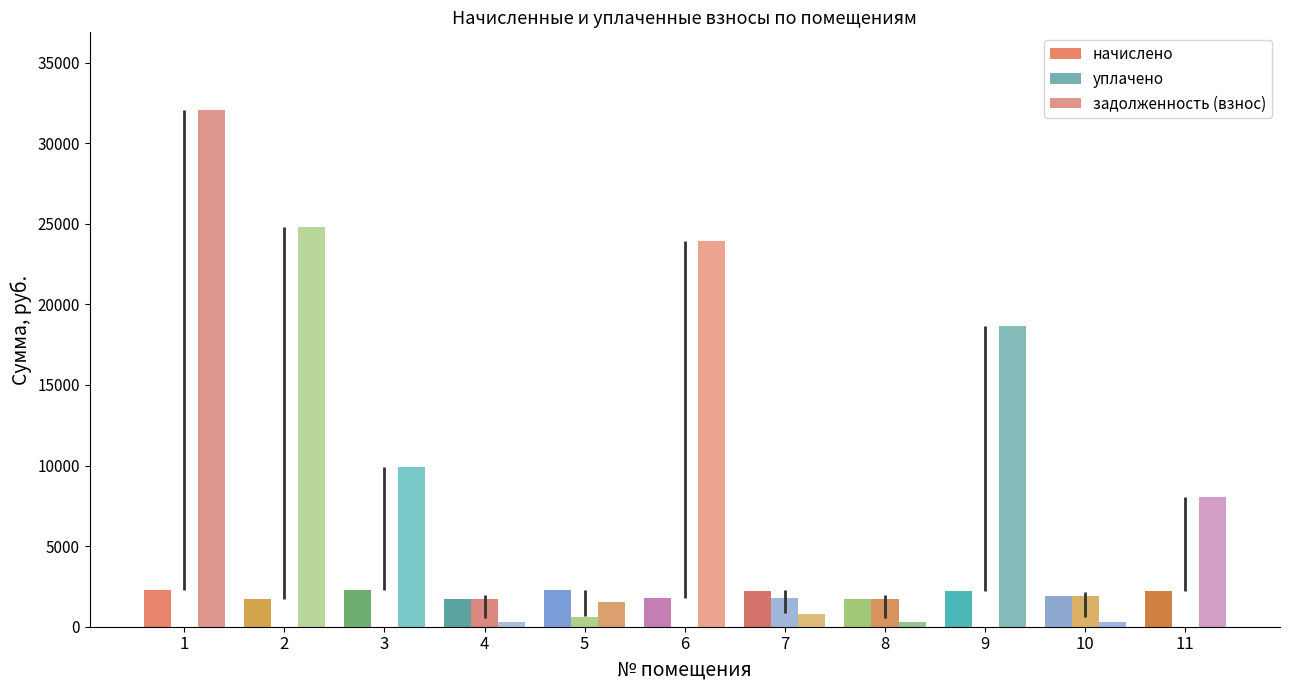

What is the value of the задолженность (взнос) bar at the 1st from the left?

32063.2